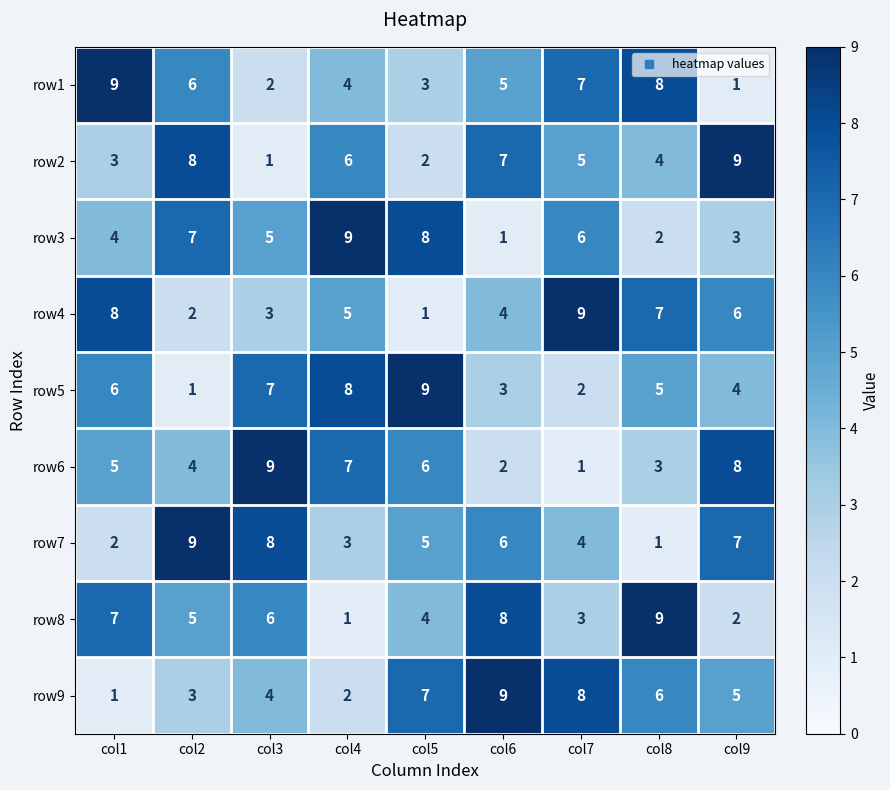

What is the greatest value displayed?

9